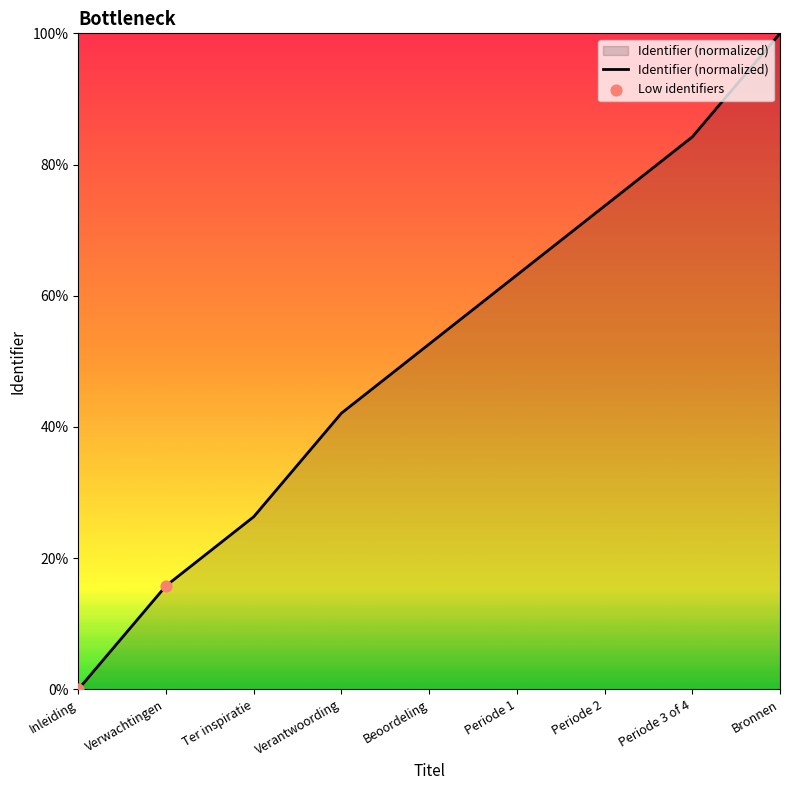

Approximately how many times larger is the value at Verantwoording compared to Verwachtingen?

2.7